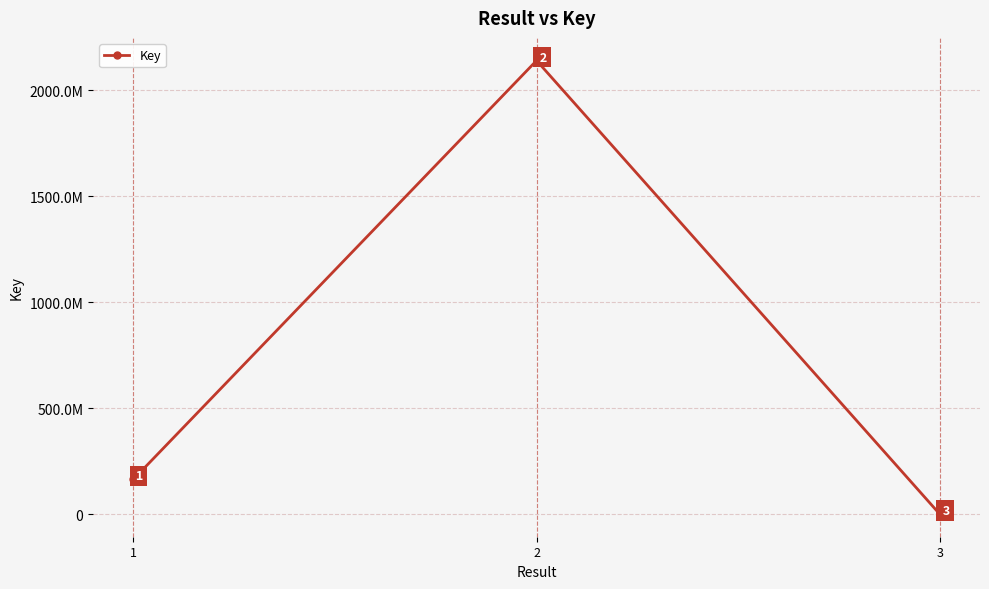

Does the chart have visible grid lines?

Yes